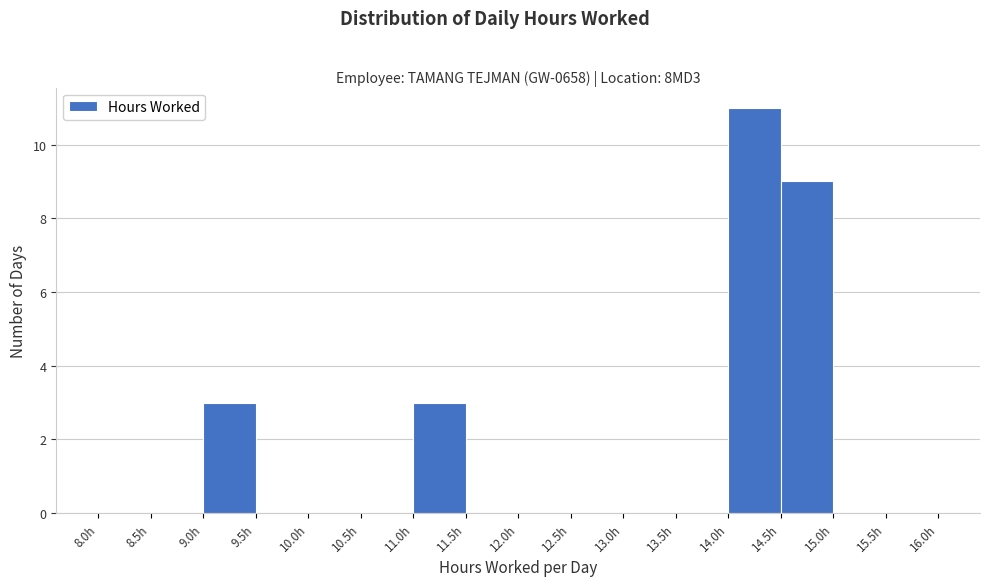

Reading left to right, list every bar in this chart as the range it spans on the x-axis followed by its height. The values are not printed on the chart, so give them approximately, as read against the axis.

8.0 to 8.5: 0
8.5 to 9.0: 0
9.0 to 9.5: 3
9.5 to 10.0: 0
10.0 to 10.5: 0
10.5 to 11.0: 0
11.0 to 11.5: 3
11.5 to 12.0: 0
12.0 to 12.5: 0
12.5 to 13.0: 0
13.0 to 13.5: 0
13.5 to 14.0: 0
14.0 to 14.5: 11
14.5 to 15.0: 9
15.0 to 15.5: 0
15.5 to 16.0: 0